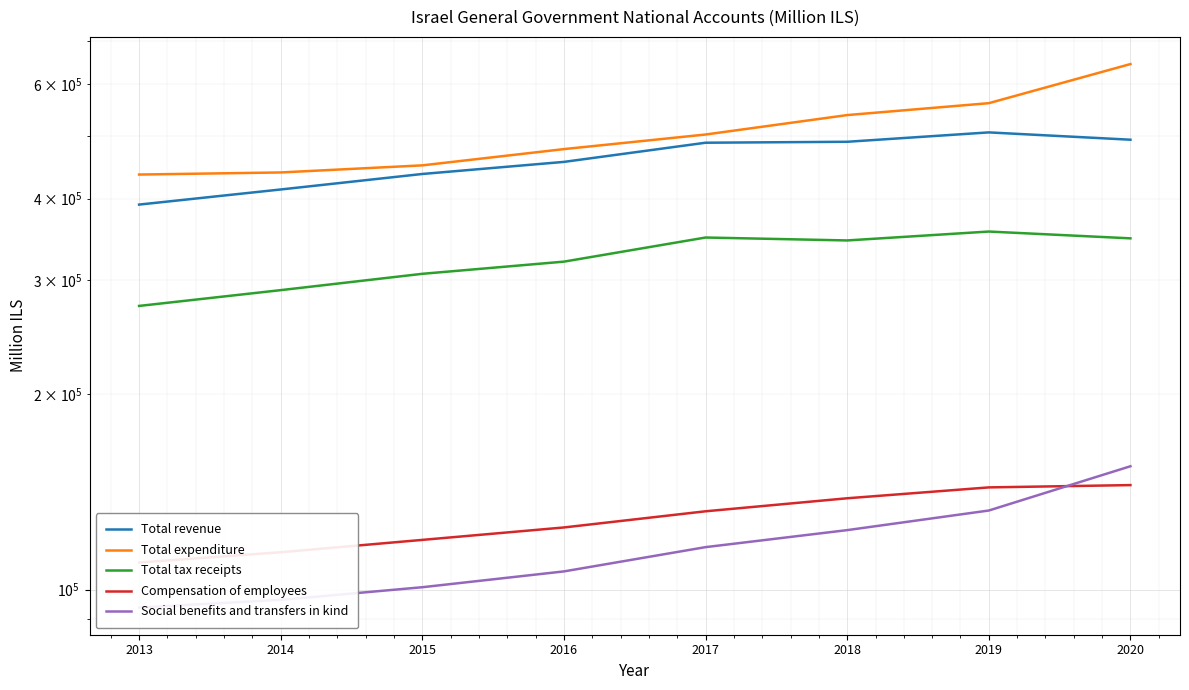

At 2015, list the series in order from largest to smallest.

Total expenditure, Total revenue, Total tax receipts, Compensation of employees, Social benefits and transfers in kind